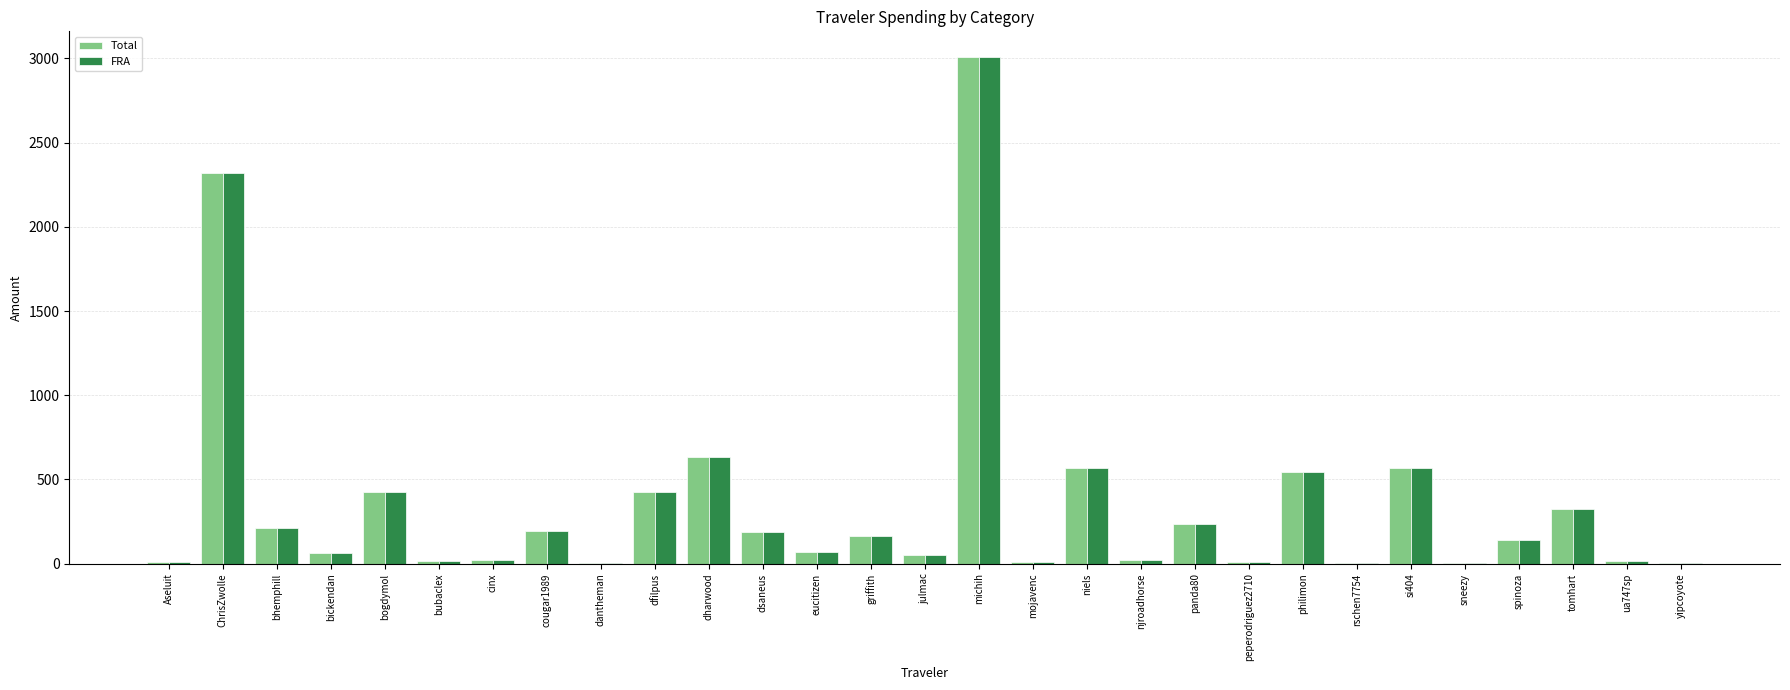

Is it true that FRA equals 570.1 at si404?

True